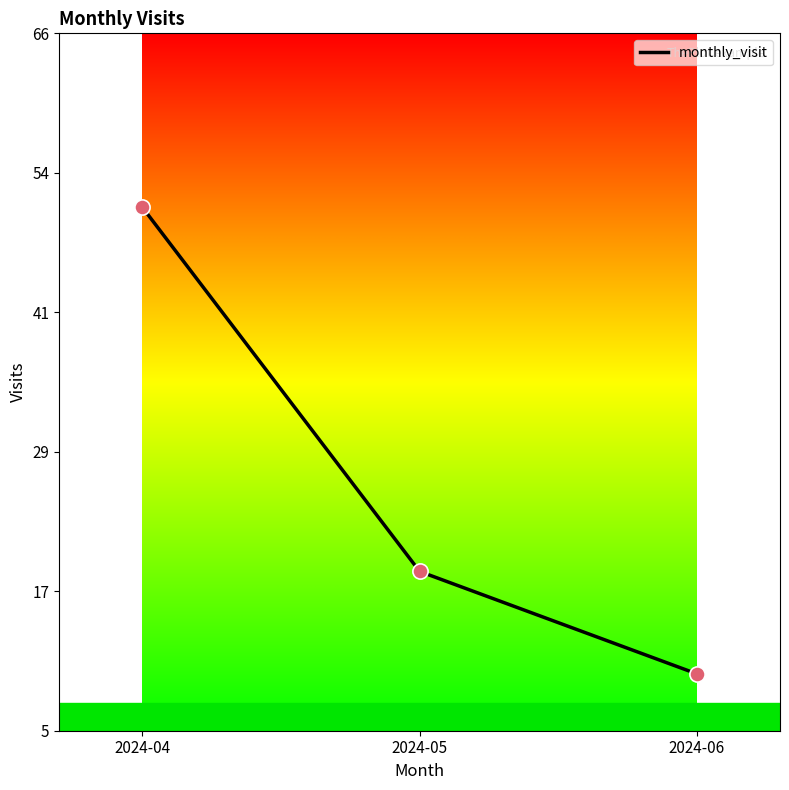

Is this an area chart (filled region under the line)?

No